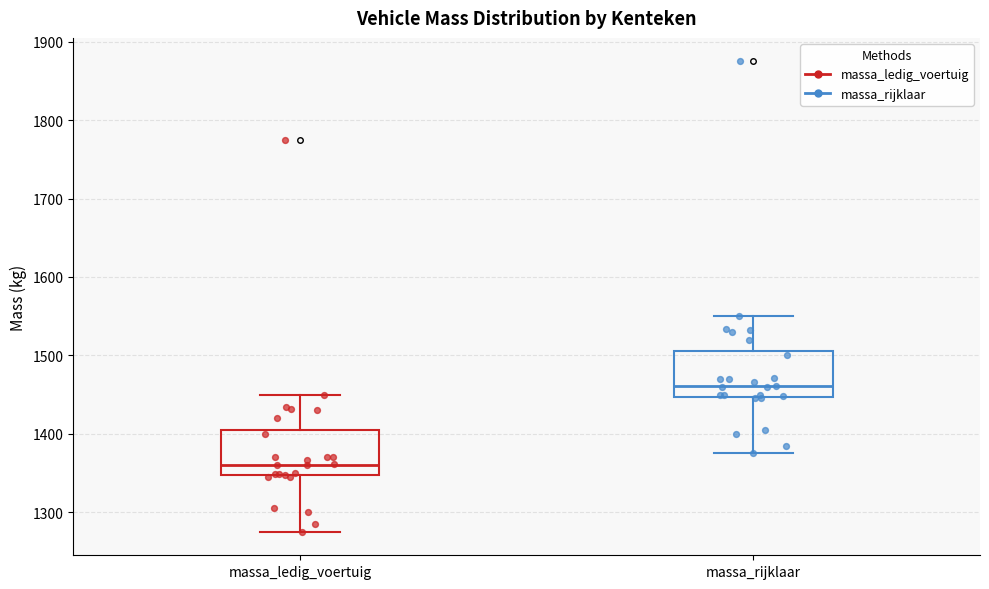

Which box has the lowest median line?

massa_ledig_voertuig